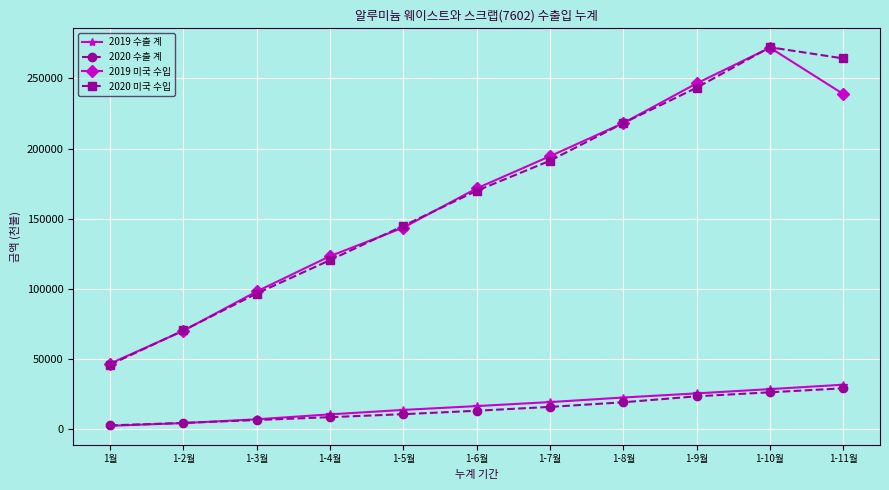

Where is 2019 미국 수입 nearest to the value 159325?

1-6월